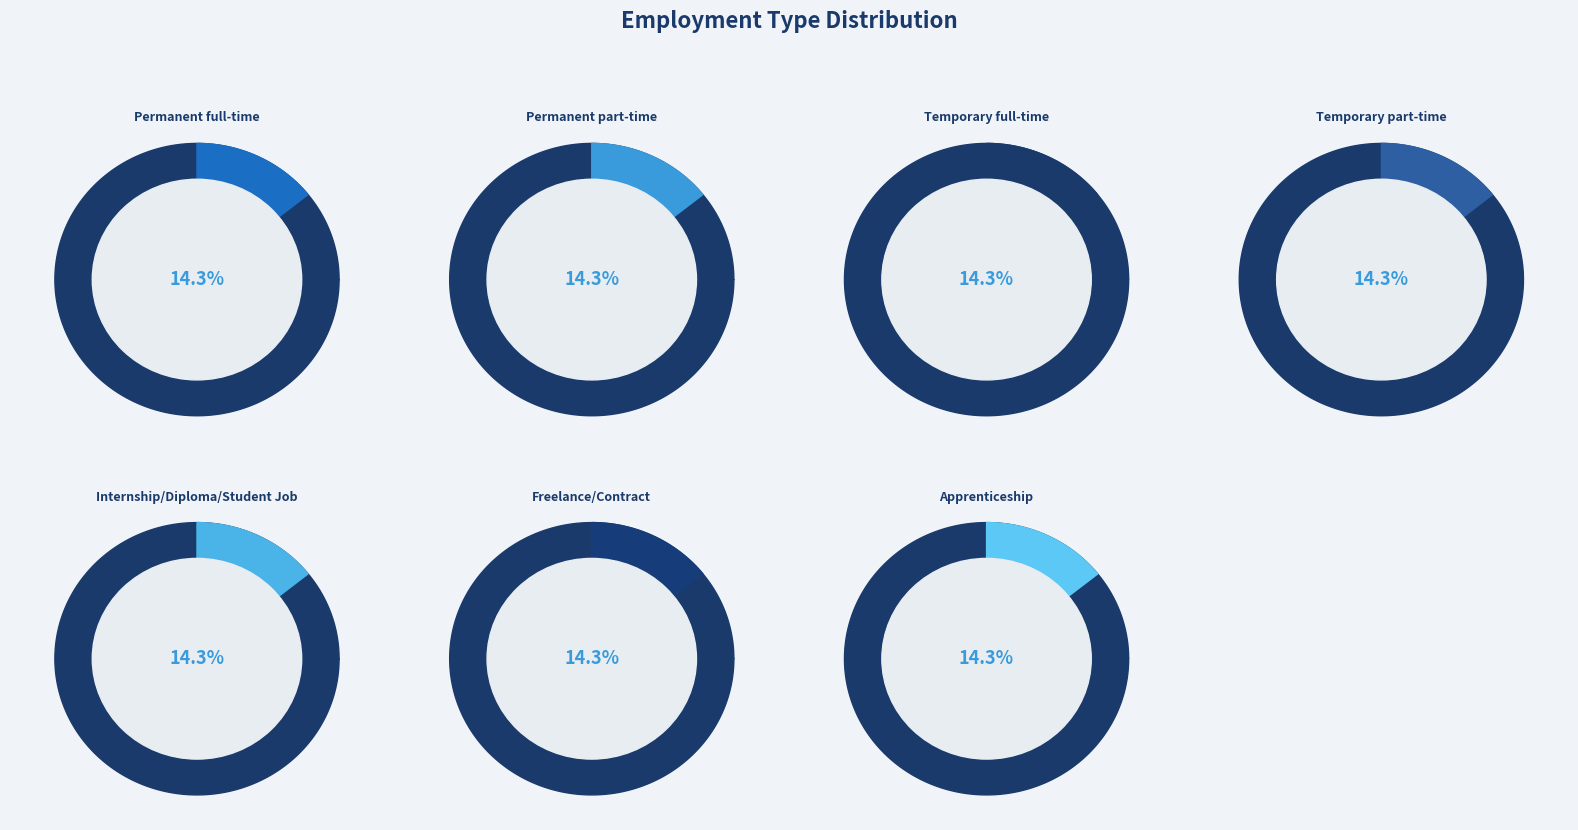

To the nearest percent, what portion does Internship/Diploma/Student Job represent?

14%